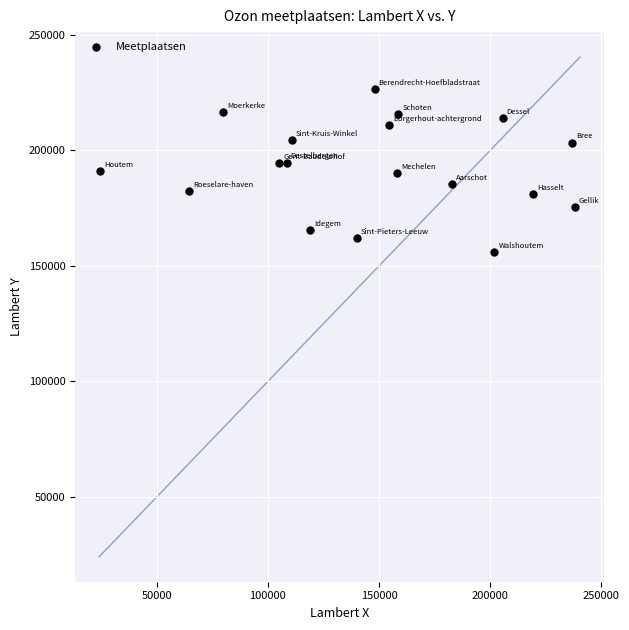

What is the range of Y values (max minus min)?

70618